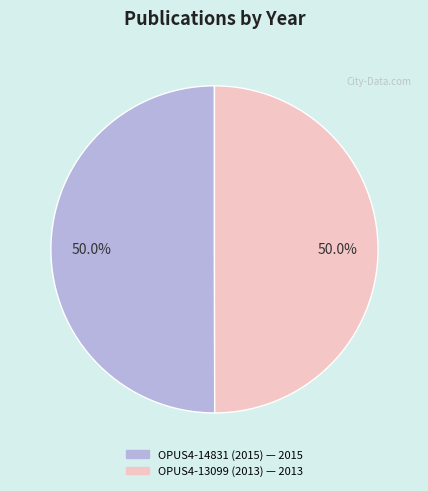

Do OPUS4-14831 (2015) and OPUS4-13099 (2013) together represent more than half of the pie?

Yes